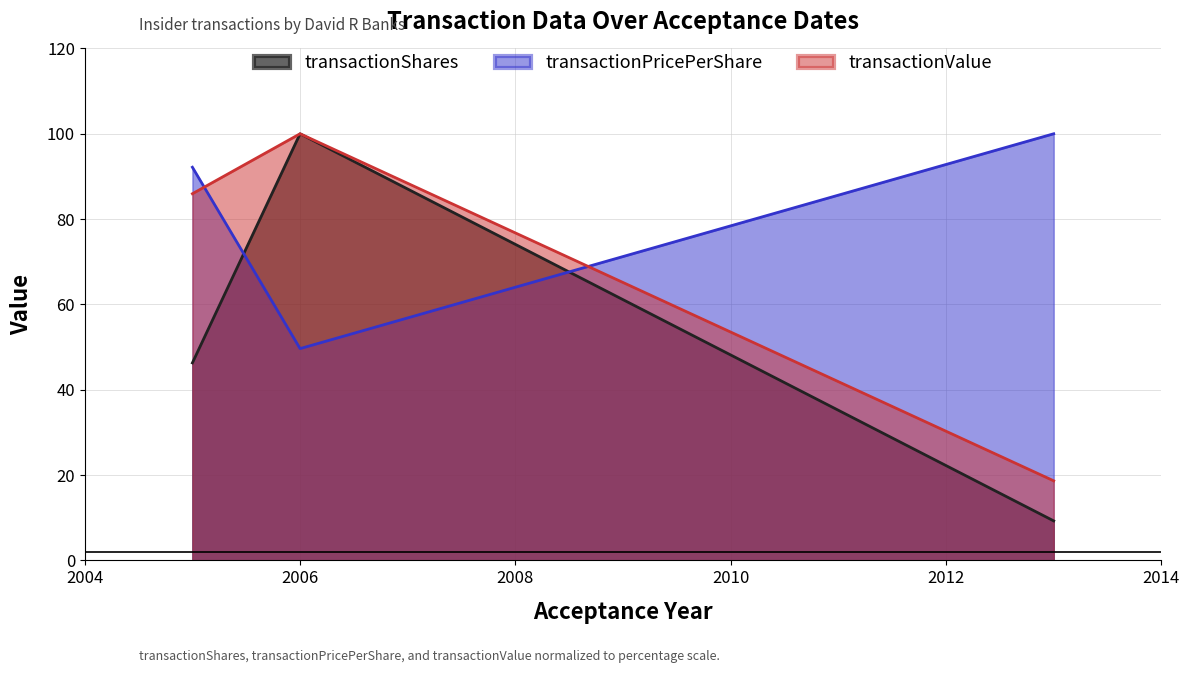

At which label is transactionPricePerShare closest to 74?

2005-05-03